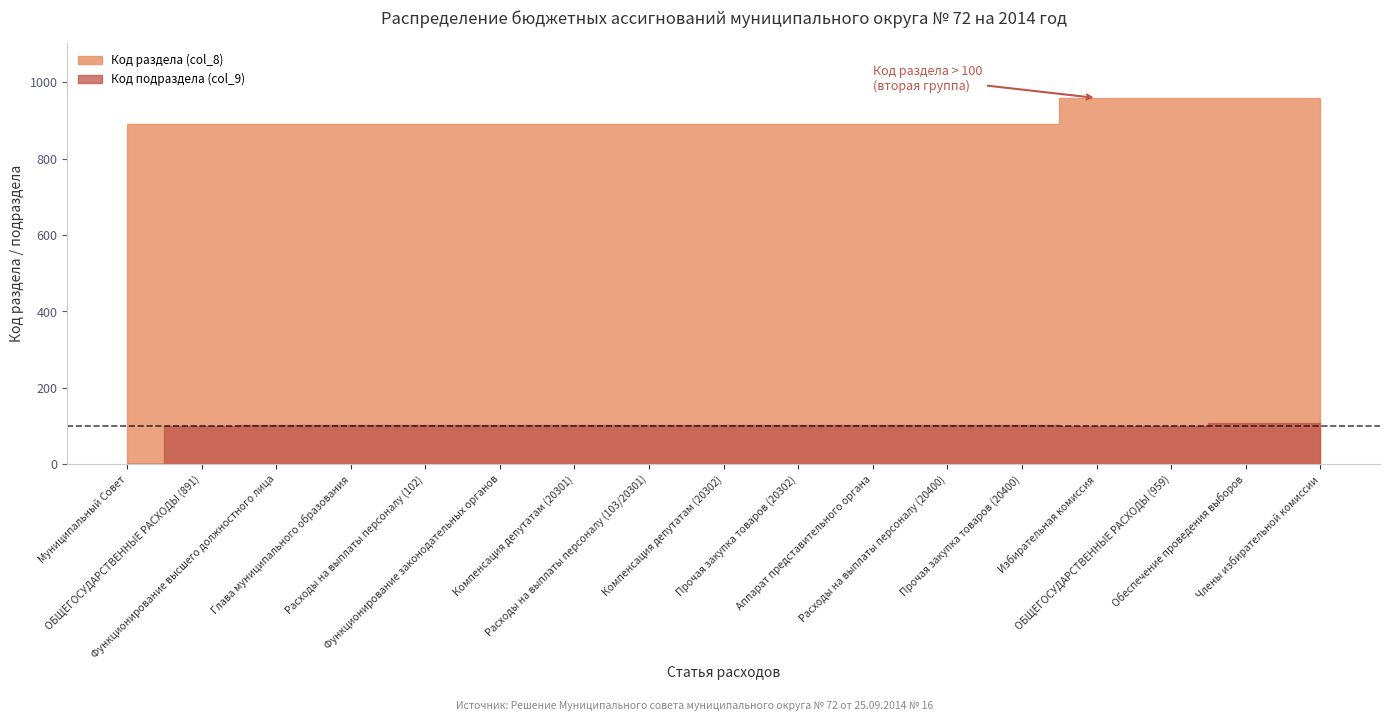

What is the difference between the second highest and minimum values in the Код подраздела (col_9) series?

107